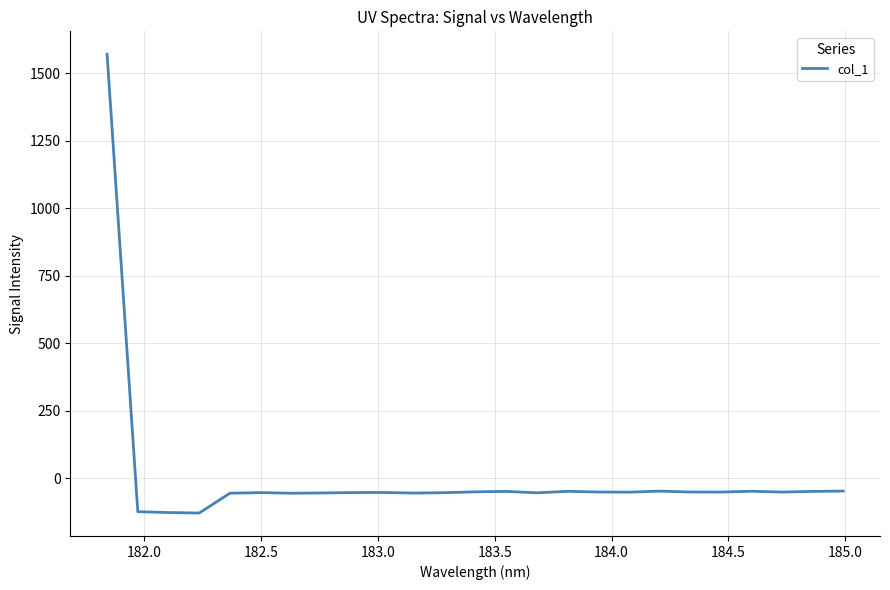

What is the difference between the second highest and minimum values?

81.4